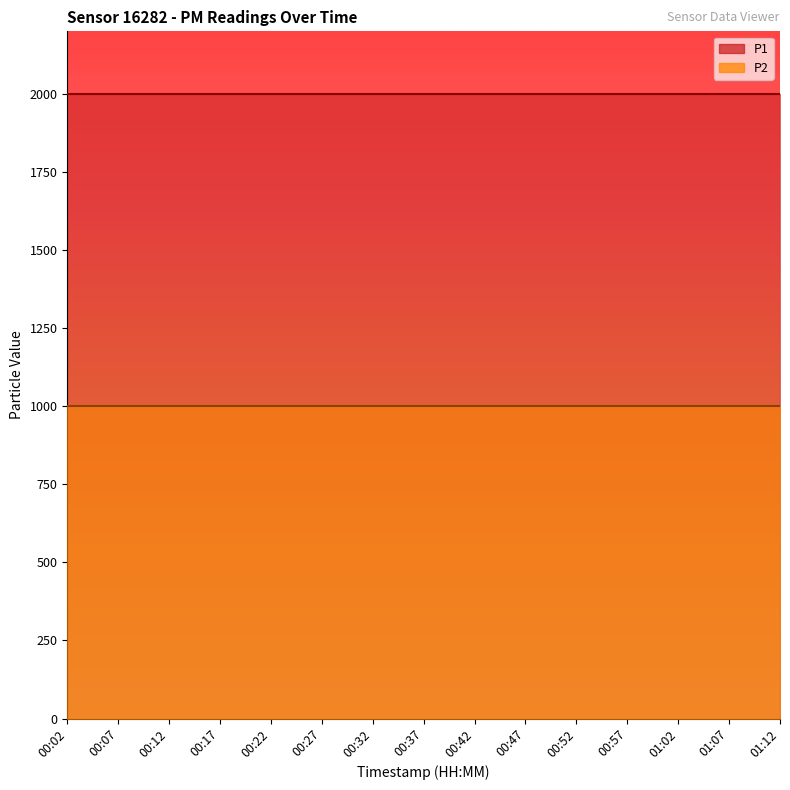

Between 01:12 and 00:42, which is larger?

01:12